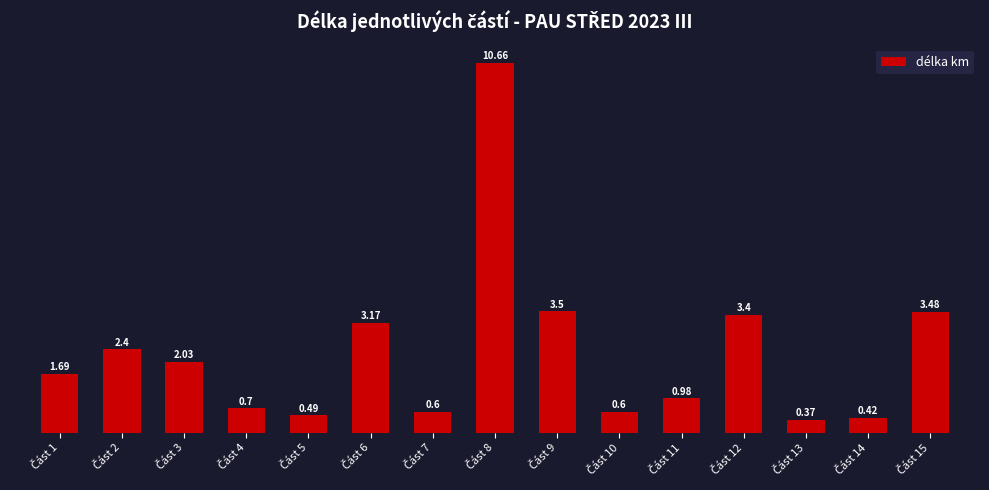

What is the difference between the maximum and minimum values?

10.3